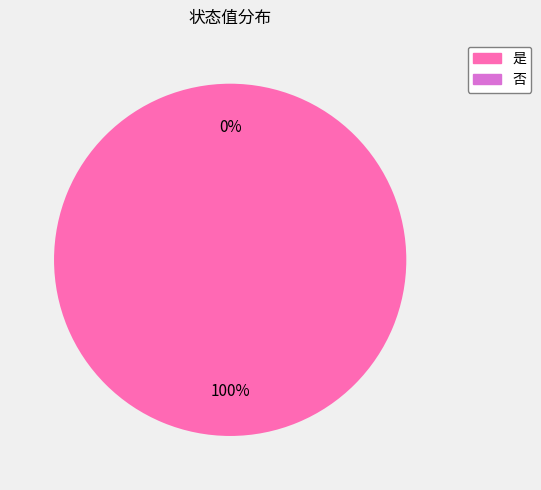

Is it true that 否 is 0% of the pie?

True